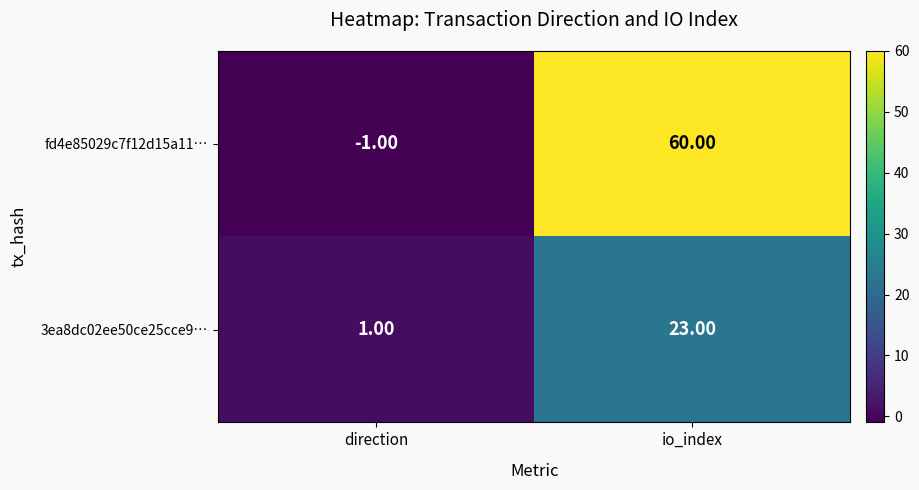

What is the difference between the fd4e85029c7f12d15a11… values at direction and io_index?

61